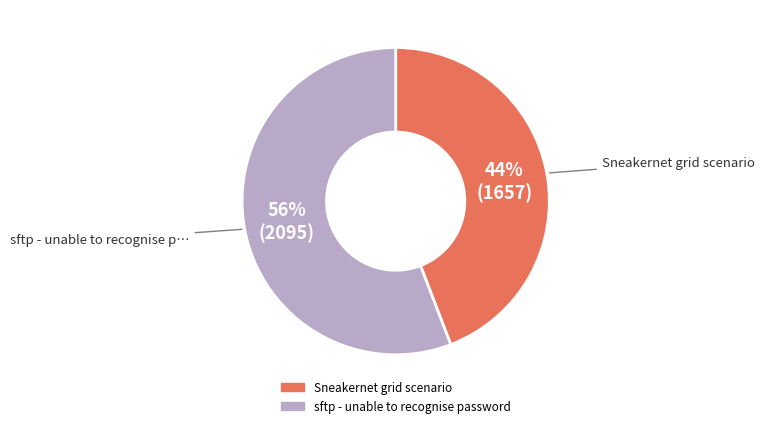

Does sftp - unable to recognise password represent more than half of the total?

Yes